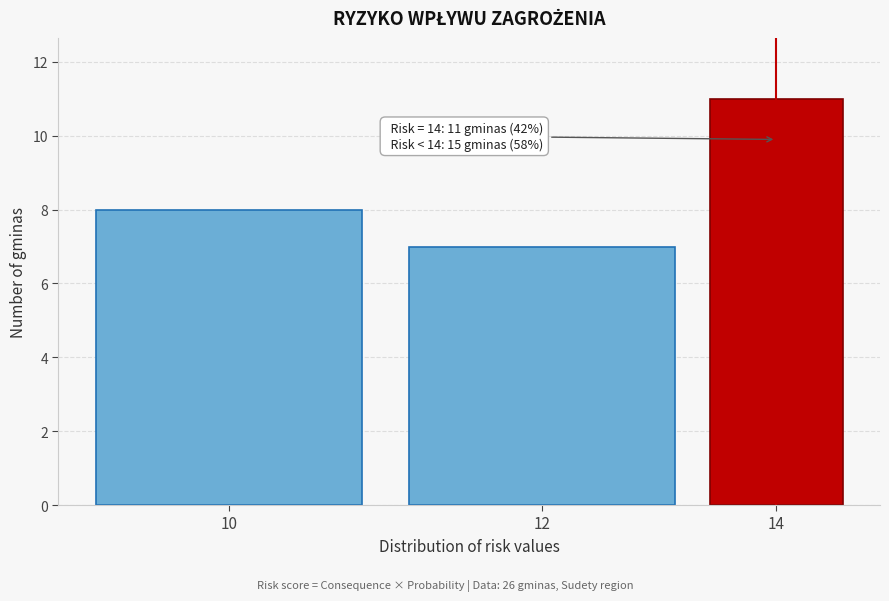

Reading left to right, what are all the values shown in this chart?

8	7	11